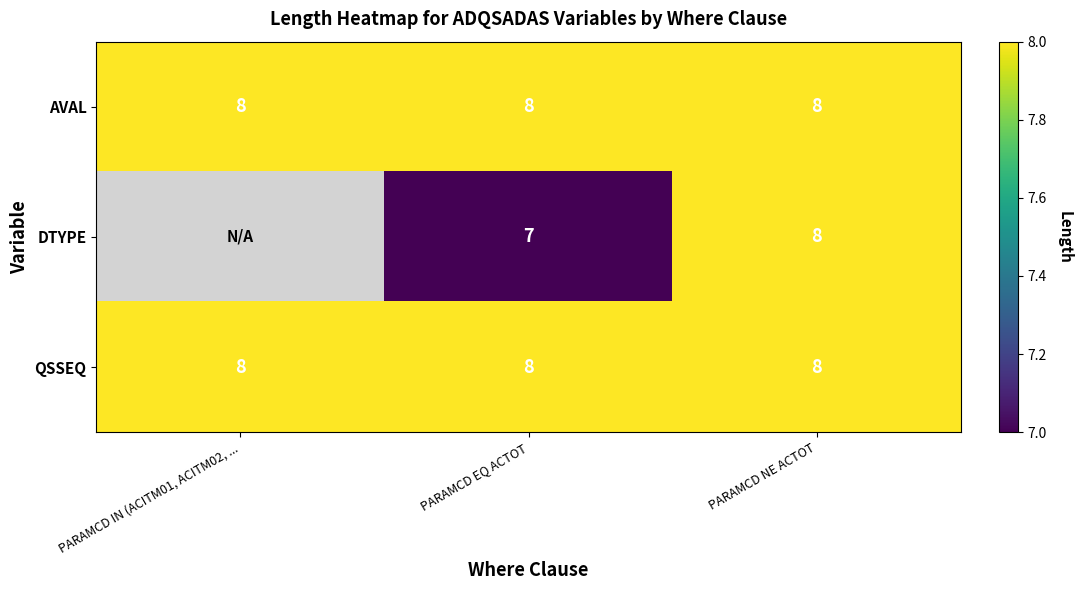

What is the average value of the AVAL series?

8.0